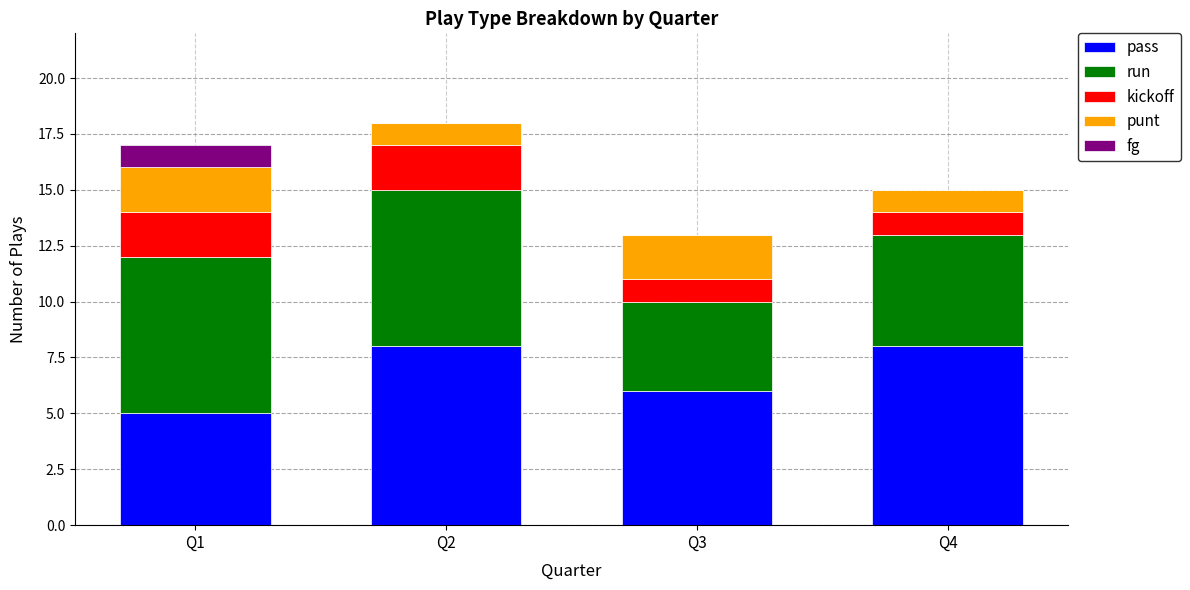

What is the maximum value for pass?

8